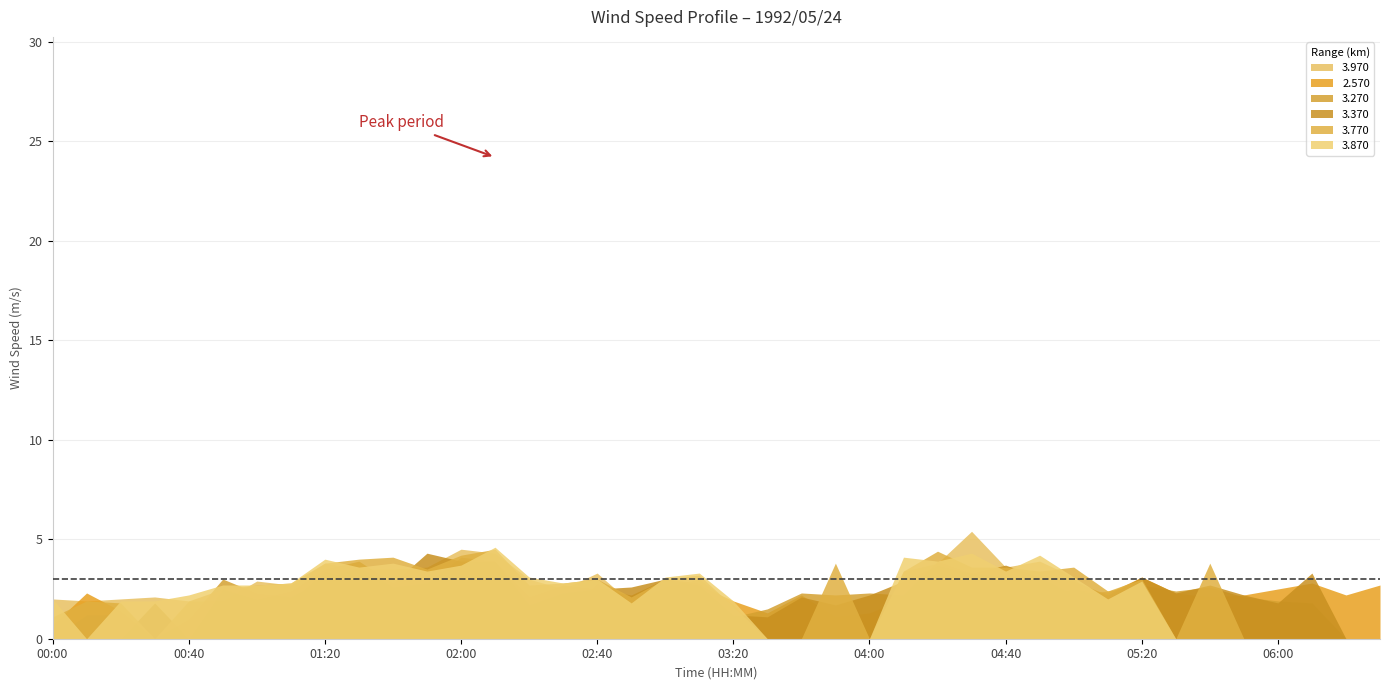

At which category is the sum across all series the highest?

02:10